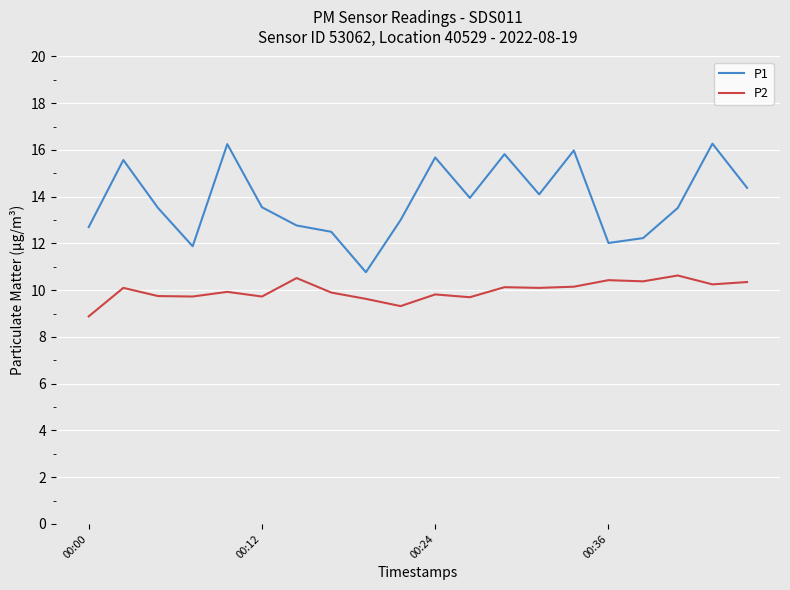

True or false: P2 and P1 cross at least once.

False